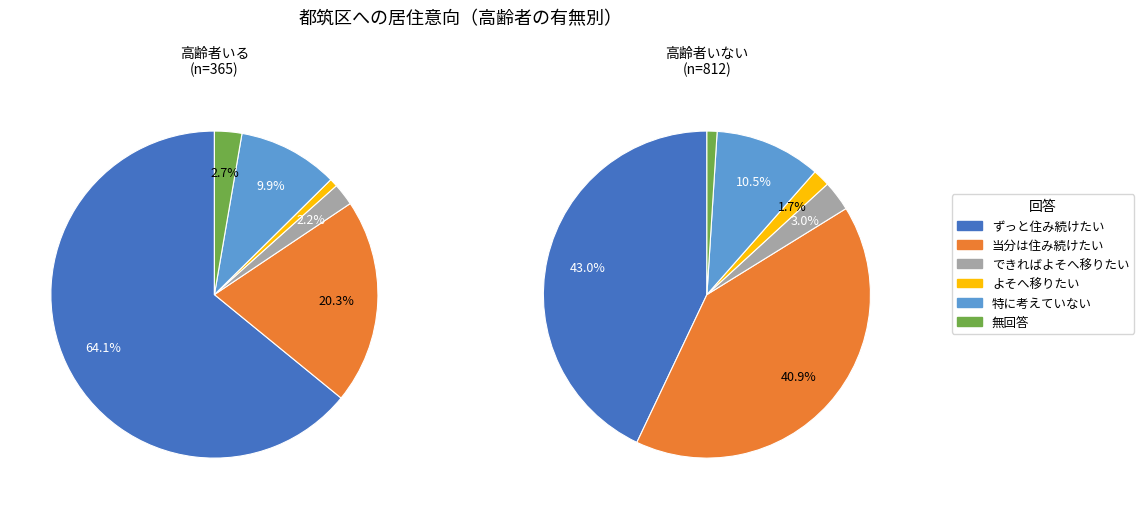

Rank the series at 特に考えていない from highest to lowest value.

高齢者いない
(n=812), 高齢者いる
(n=365)